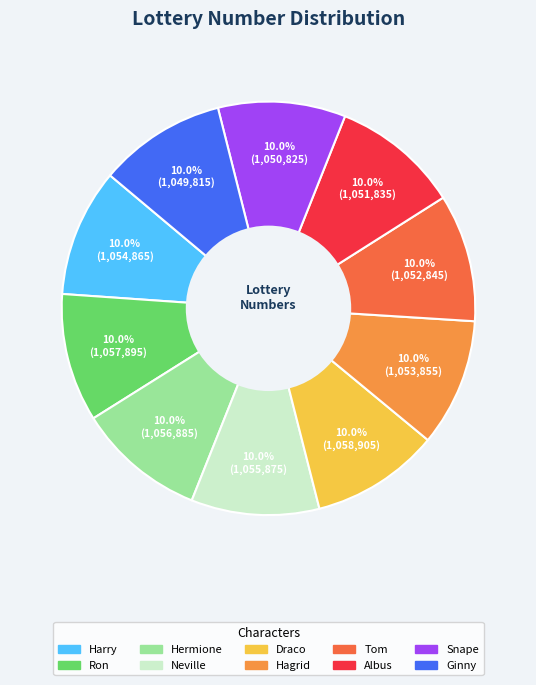

To the nearest percent, what is the combined percentage of Harry and Neville?

20%